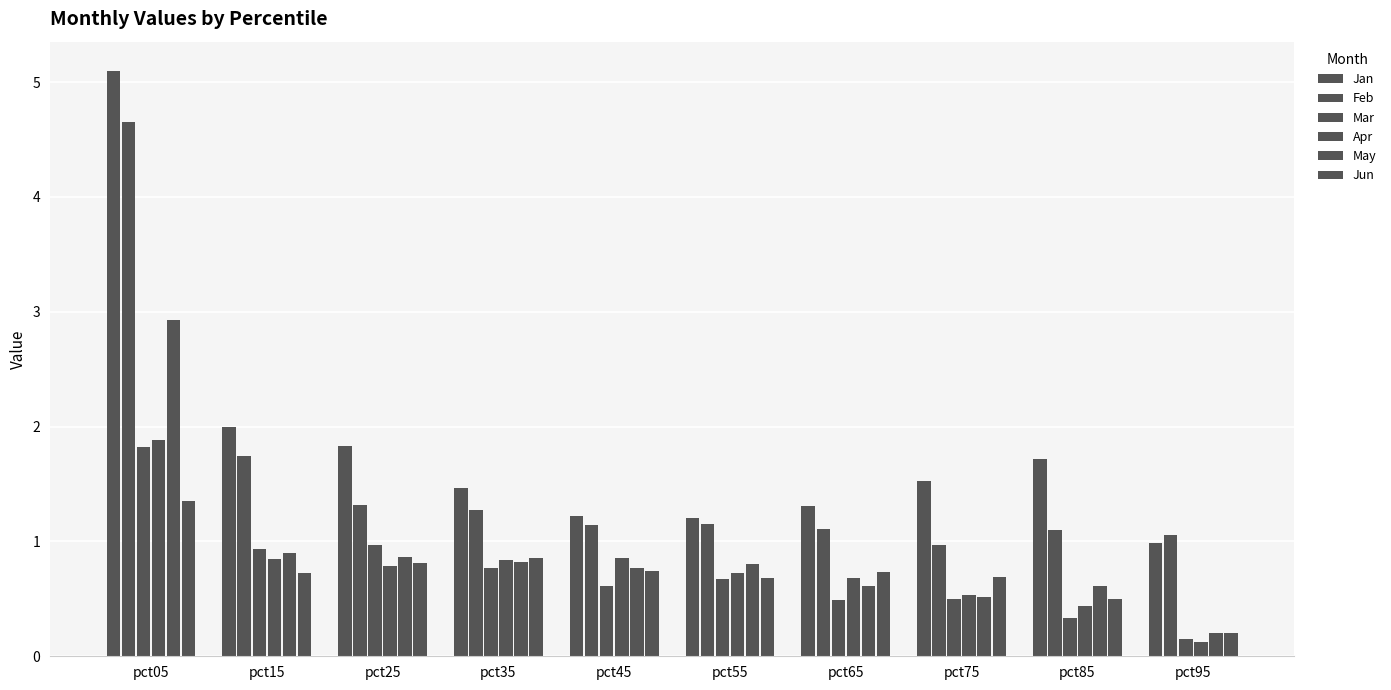

The May series shows 1.0 at pct85. True or false?

False